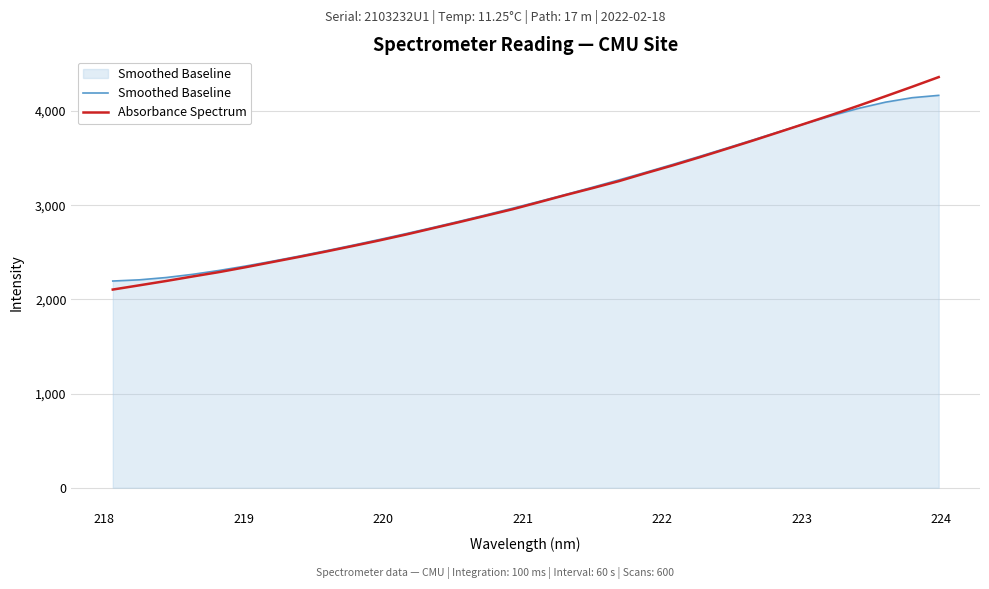

Which series has the widest spread of values?

Absorbance Spectrum